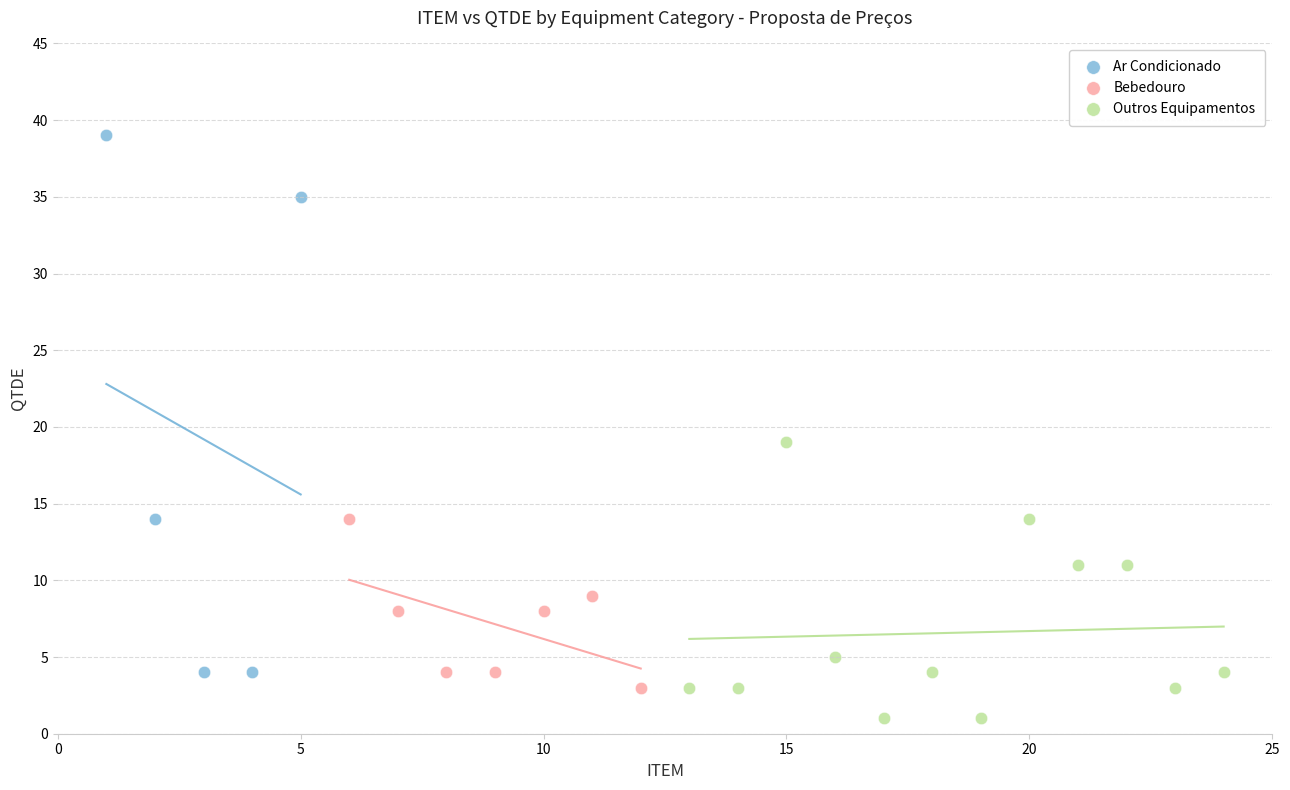

Which series has the widest spread of Y values?

Ar Condicionado